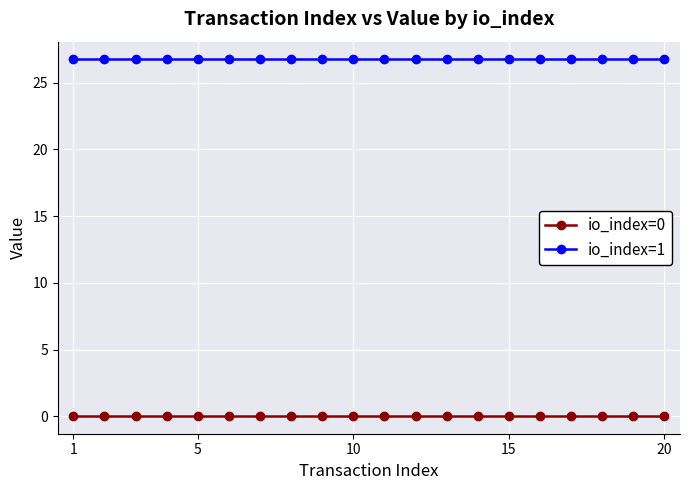

What is the average value of the io_index=1 series?

26.7